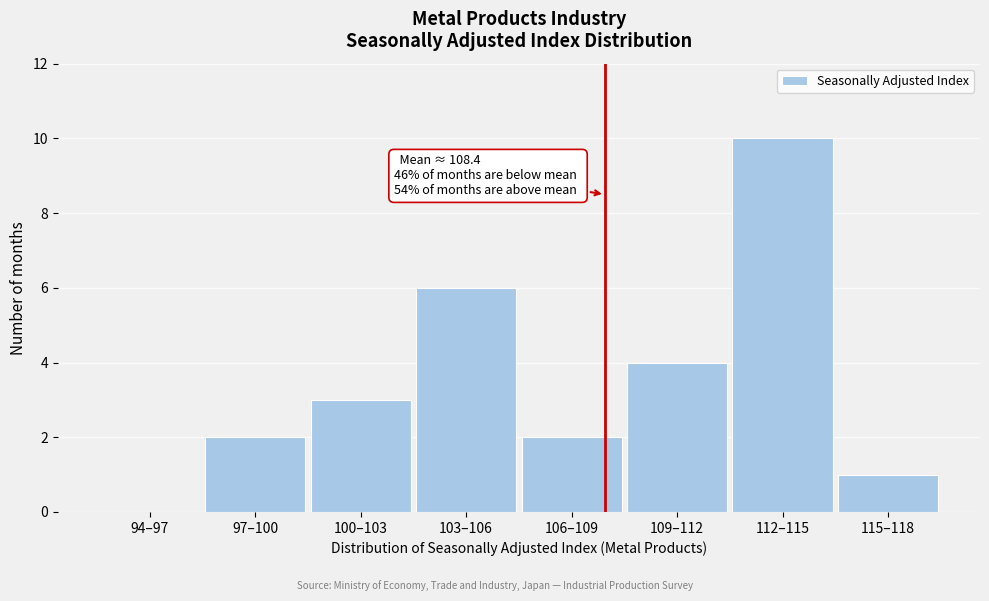

Reading right to left, what are all the values shown in this chart?

115–118=1	112–115=10	109–112=4	106–109=2	103–106=6	100–103=3	97–100=2	94–97=0